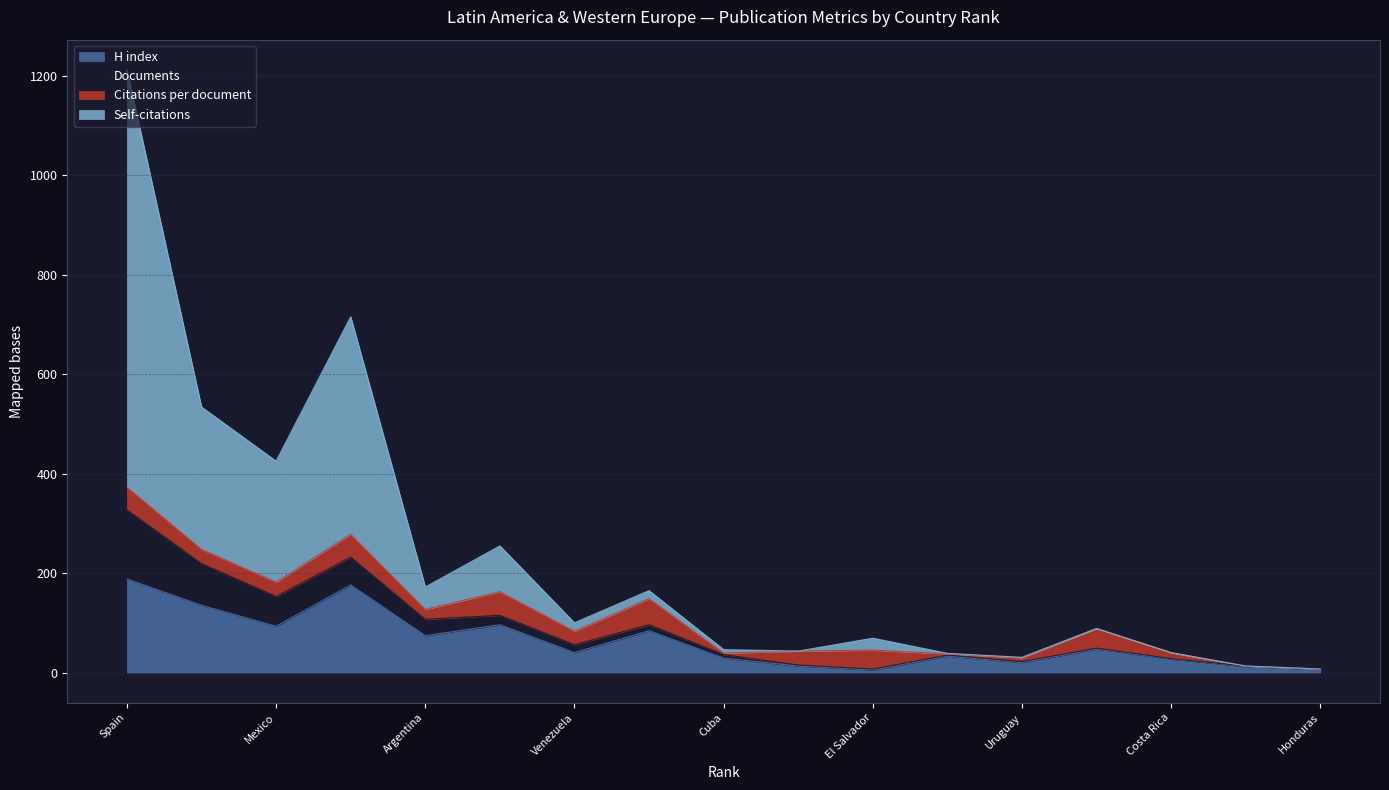

Which series has the widest spread of values?

Self-citations